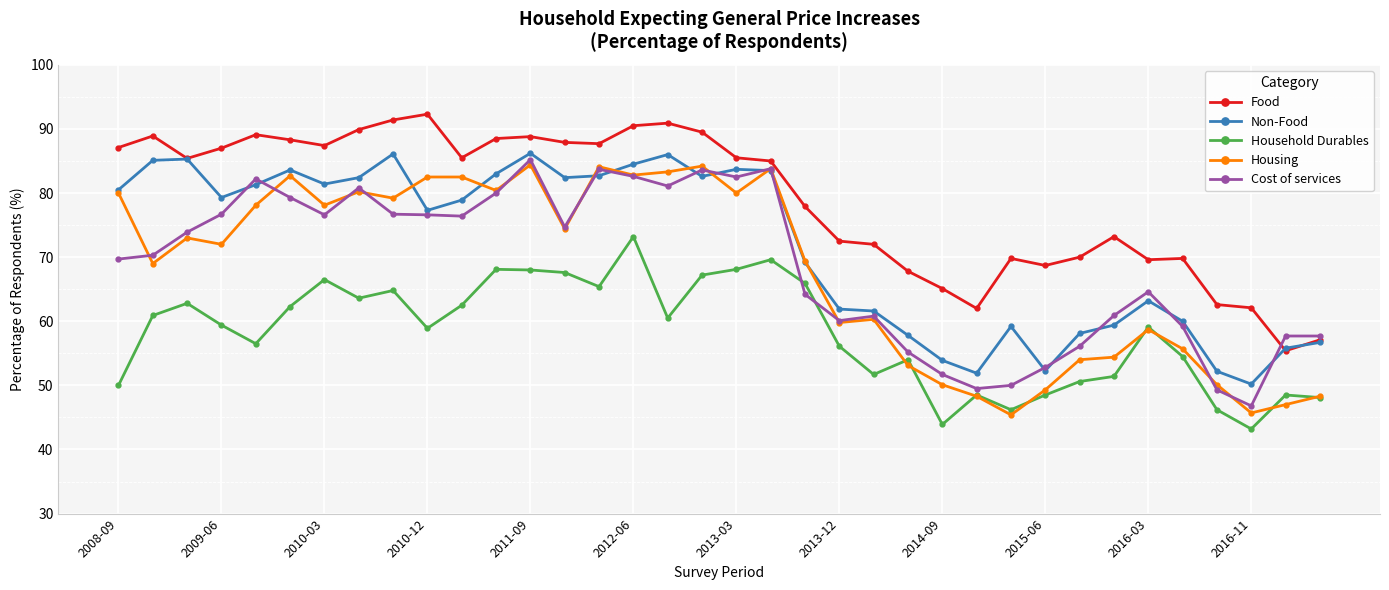

What is the minimum value for Cost of services?

46.8